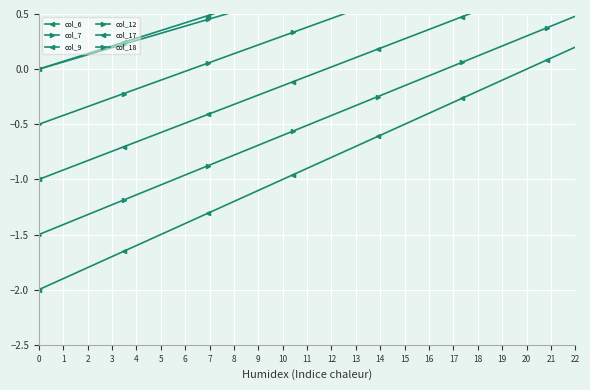

What is the maximum value for col_6?

0.2